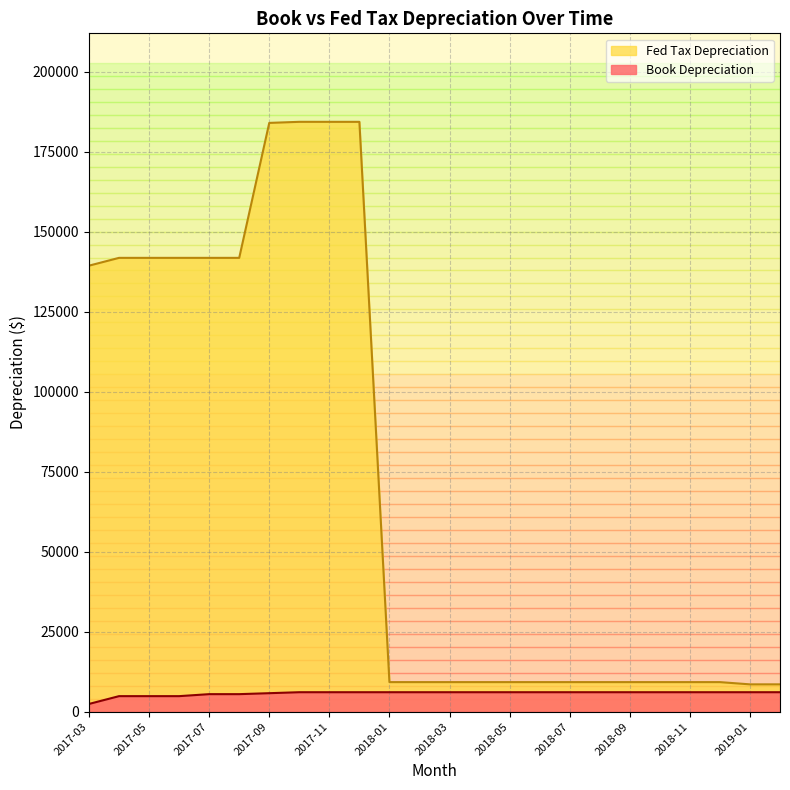

How many lines are shown in the chart?

2